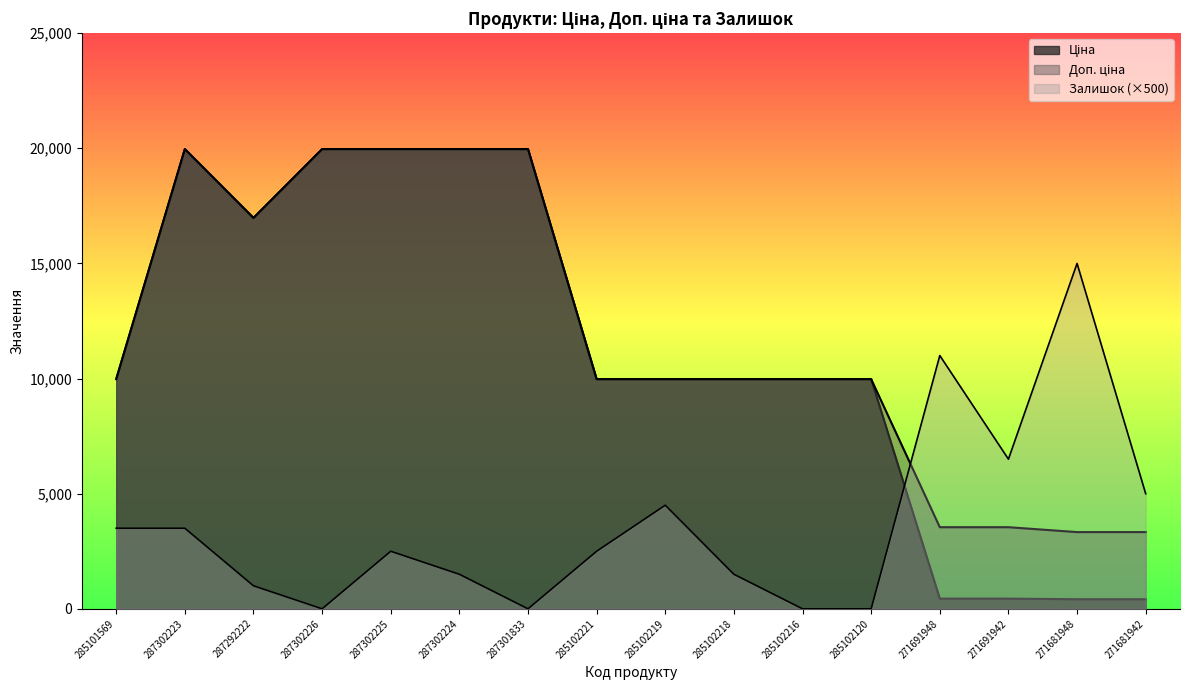

What is the spread (max minus min) of values at 287292222?

15976.3